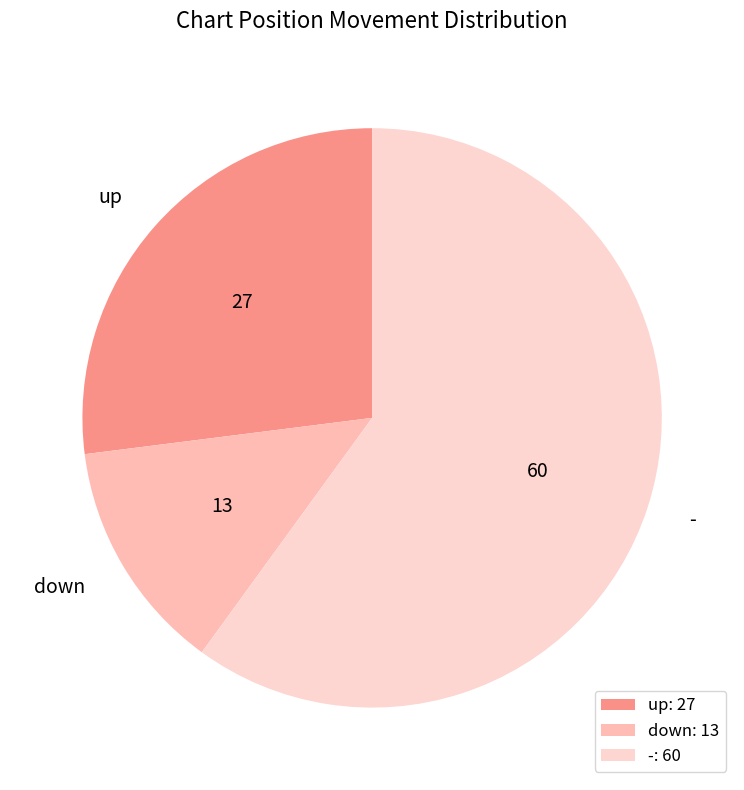

Combined, do down and up account for over 50%?

No